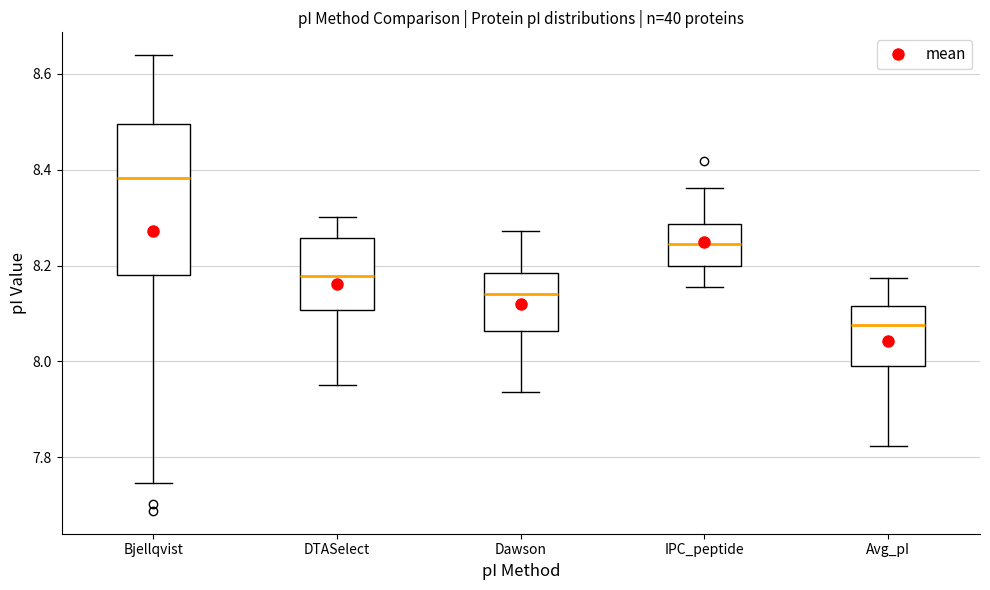

Reading left to right, transcribe this box plot: for each box, give where its median line is, the range the box spans, and where its two whiskers end, as read against the y-axis. The values are not printed on the chart, so give them approximately, as read against the axis.

Bjellqvist: median 8.38, box 8.18 to 8.50, whiskers 7.74 to 8.64
DTASelect: median 8.18, box 8.10 to 8.26, whiskers 7.96 to 8.30
Dawson: median 8.14, box 8.06 to 8.18, whiskers 7.94 to 8.28
IPC_peptide: median 8.24, box 8.20 to 8.28, whiskers 8.16 to 8.36
Avg_pI: median 8.08, box 7.98 to 8.12, whiskers 7.82 to 8.18